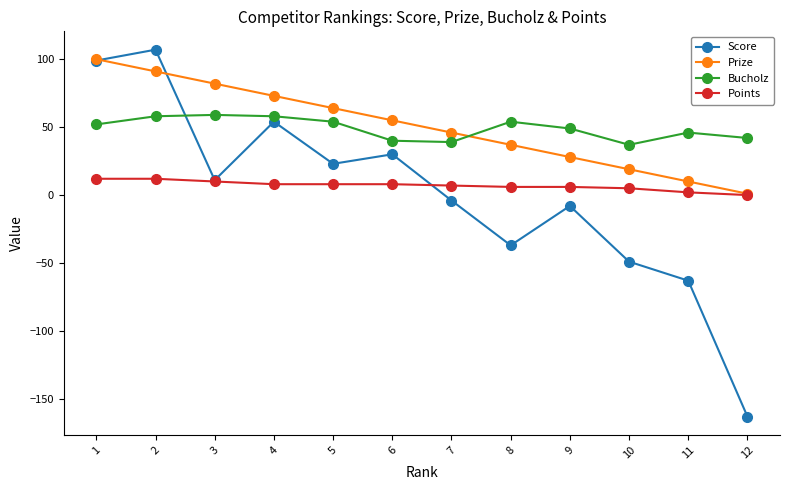

Which series has the widest spread of values?

Score